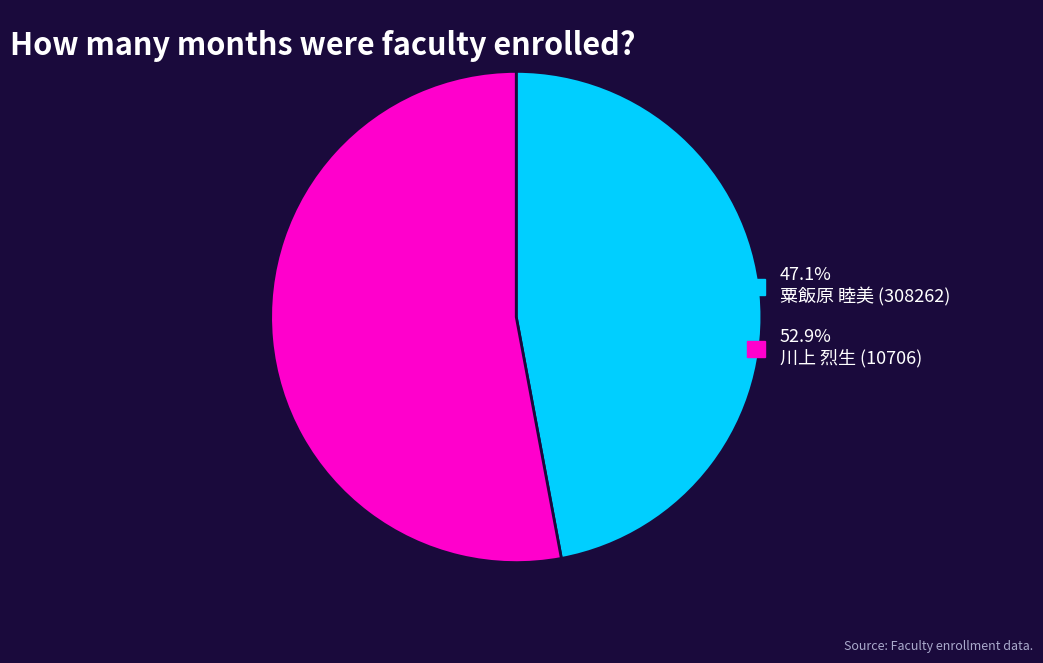

Do 52.9% 川上 烈生 (10706) and 47.1% 粟飯原 睦美 (308262) together represent more than half of the pie?

Yes